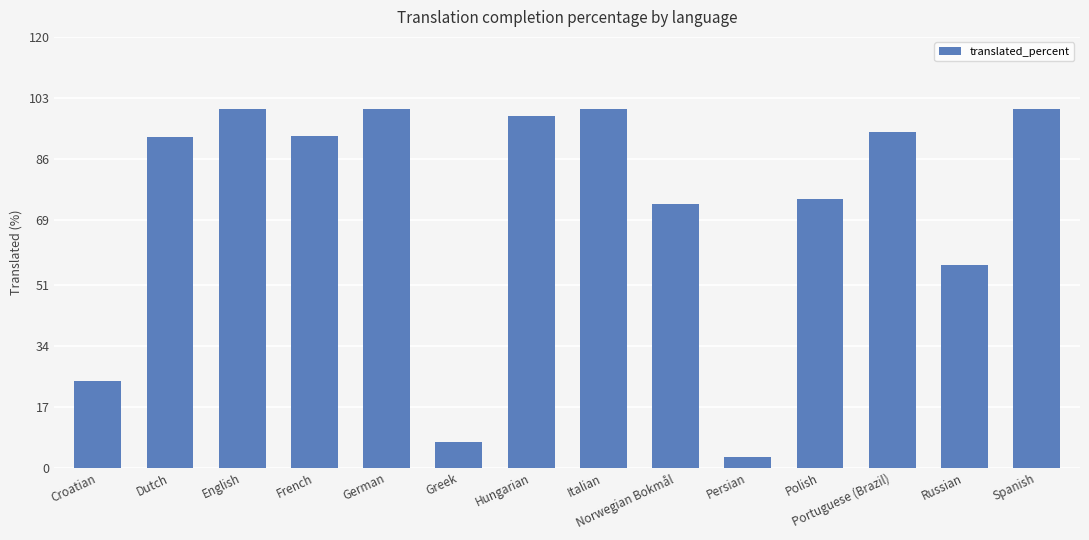

The value at Spanish is 135.5. True or false?

False